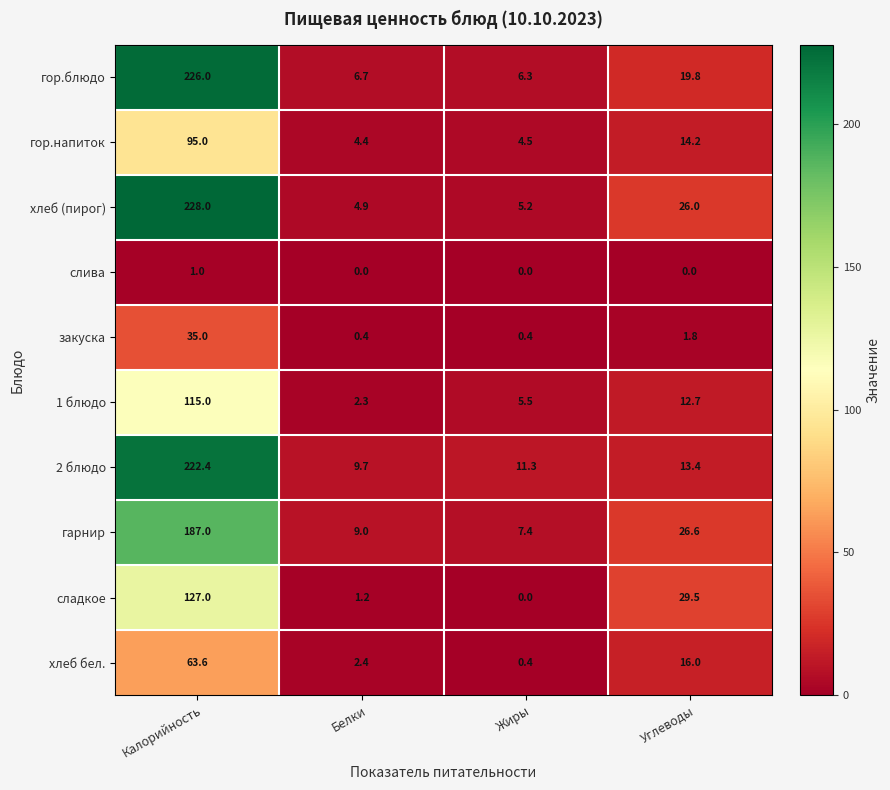

Which series has the largest range (max minus min)?

хлеб (пирог)